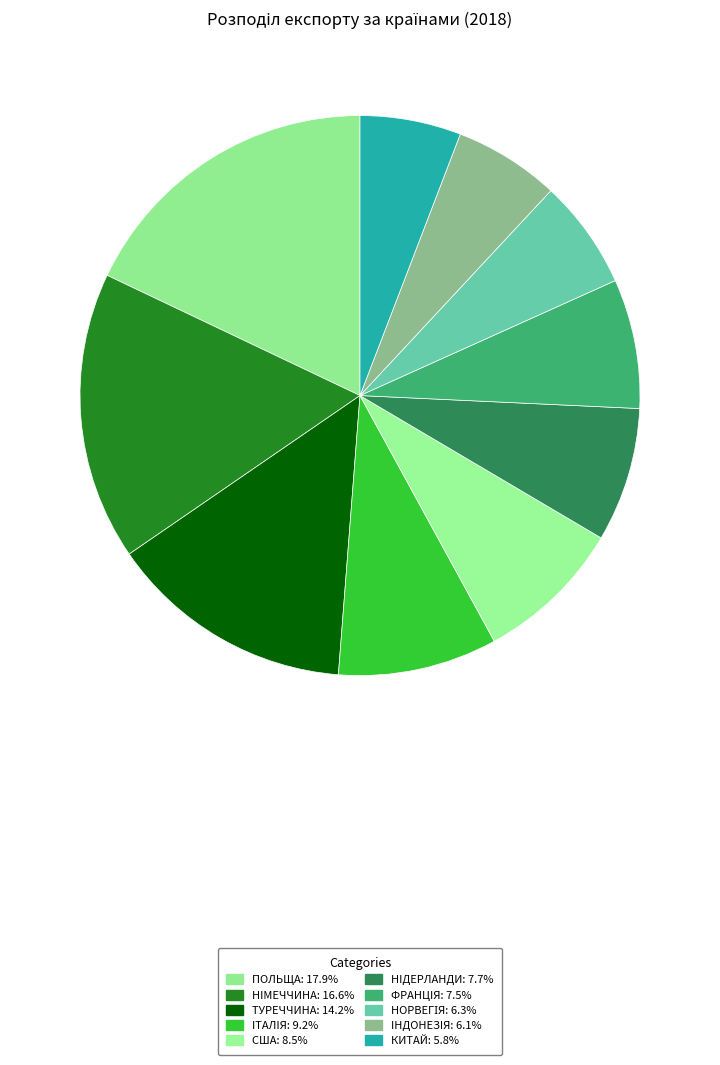

How many slices are in this pie chart?

10